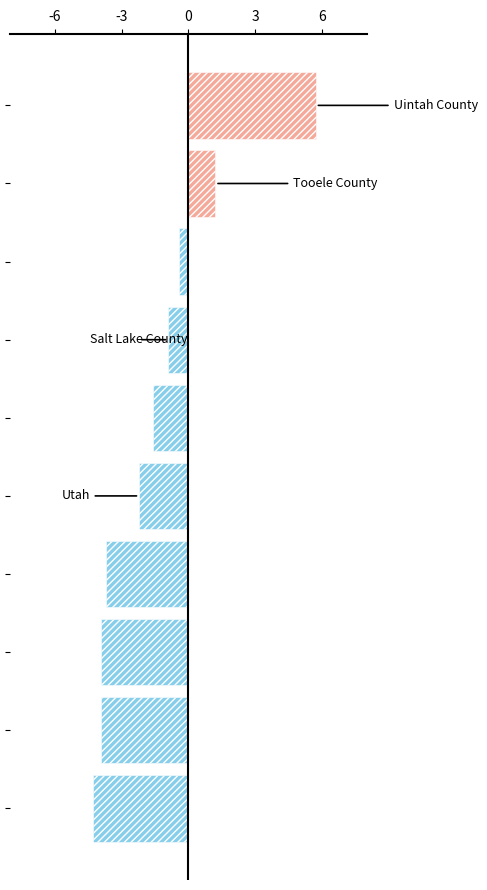

What is the difference between the second highest and second lowest values?

5.1